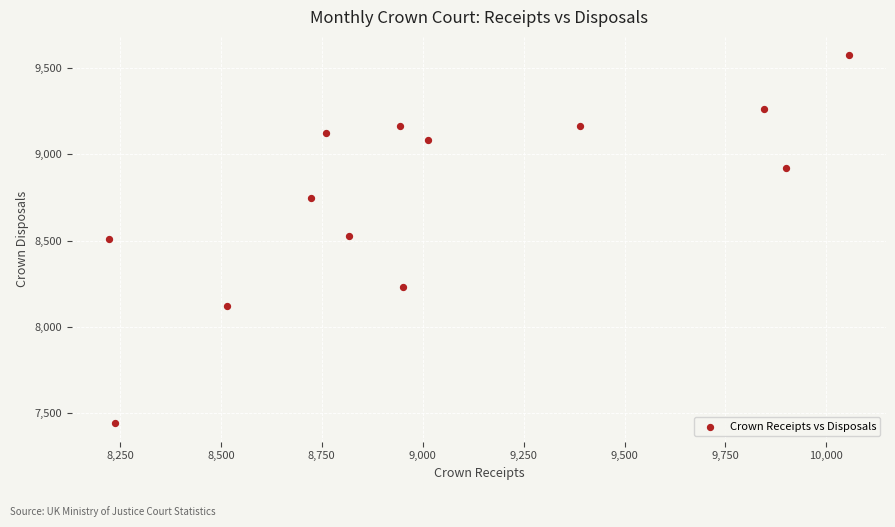

What is the range of X values (max minus min)?

1833